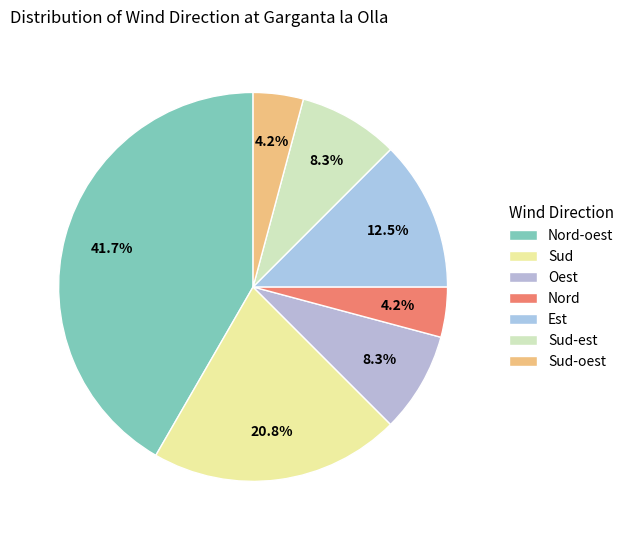

What is the change in value from Sud-est to Sud-oest?

-1